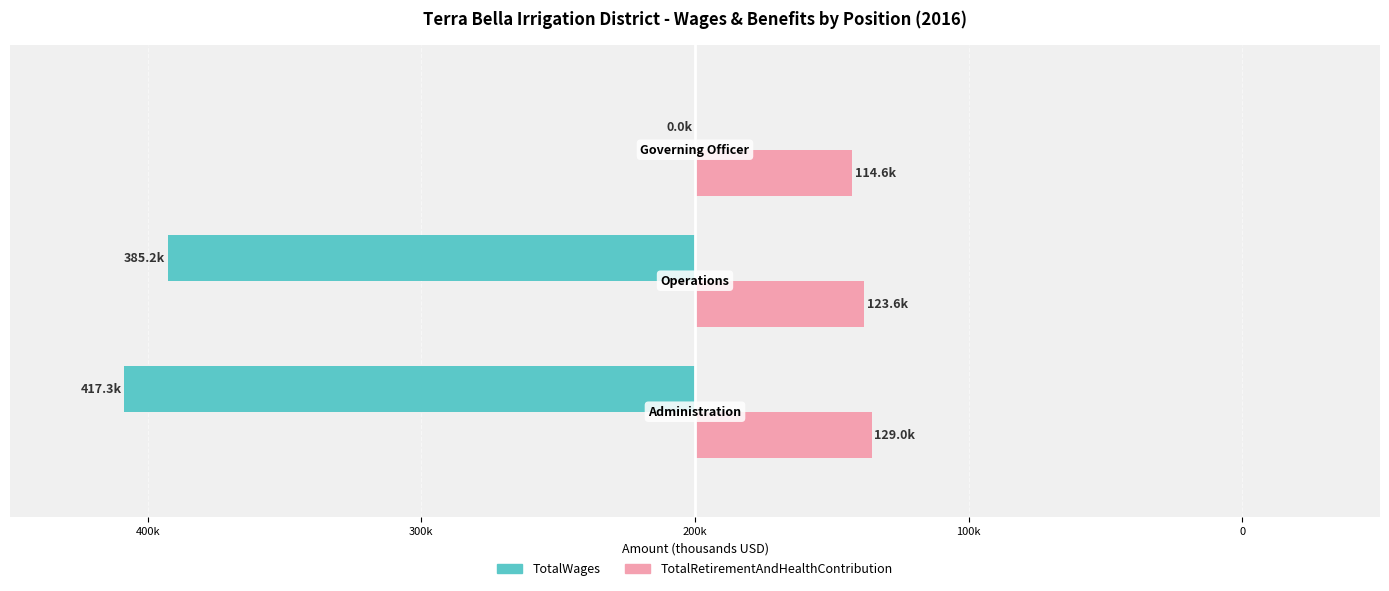

What are all the series names shown in the legend?

TotalWages, TotalRetirementAndHealthContribution